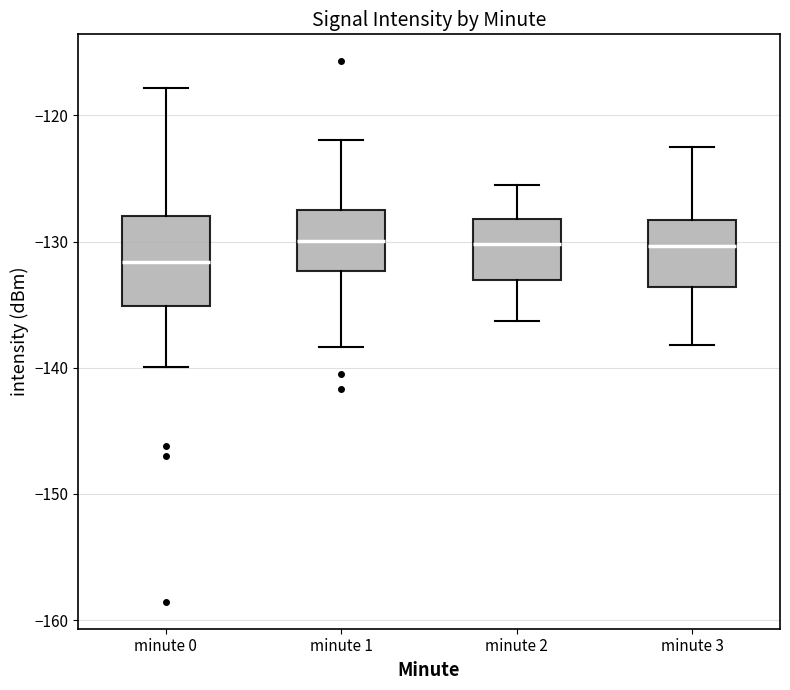

Comparing the boxes themselves (not the whiskers), which one is the tallest?

minute 0